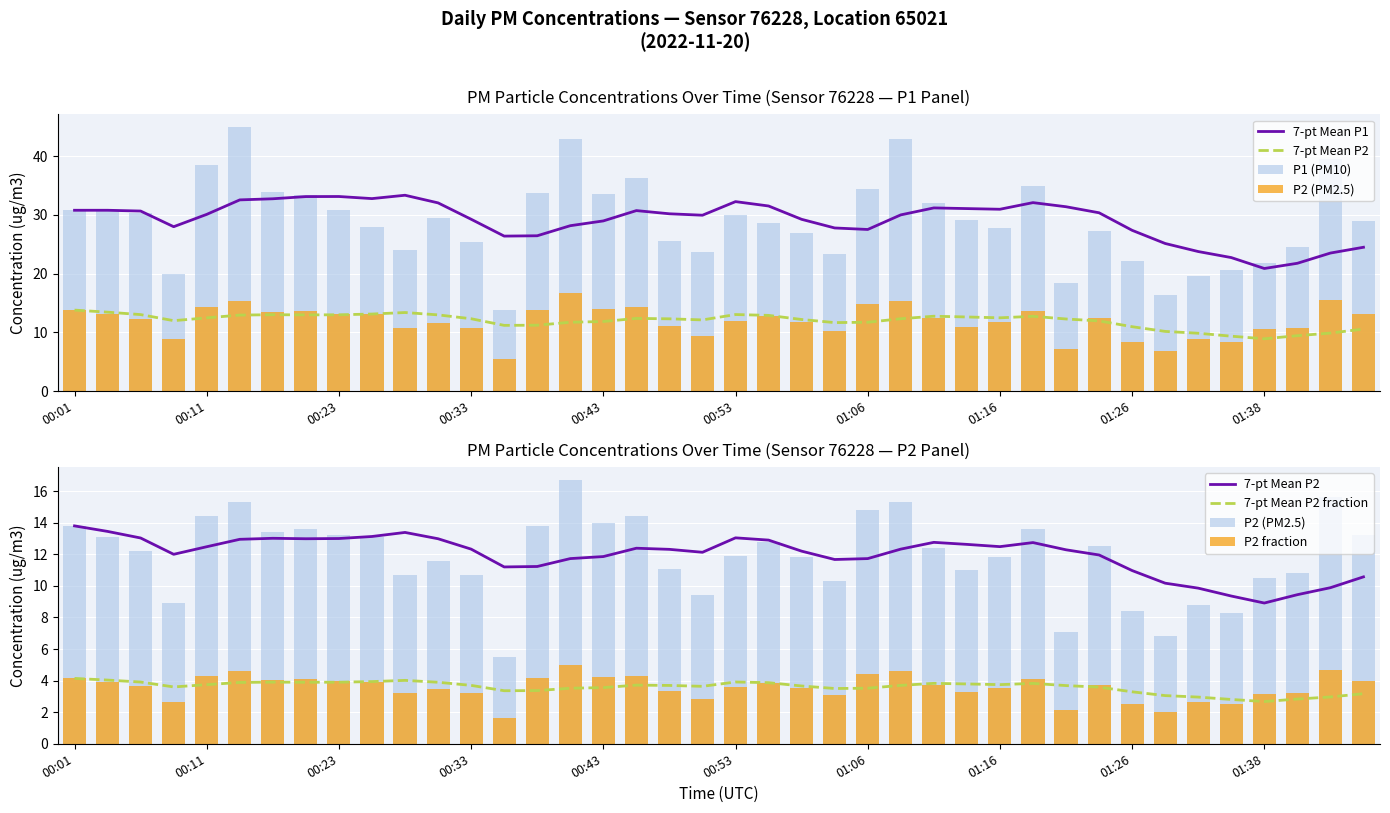

What is the sum of the 7-pt Mean P2 fraction values at 38 and 27?

6.8